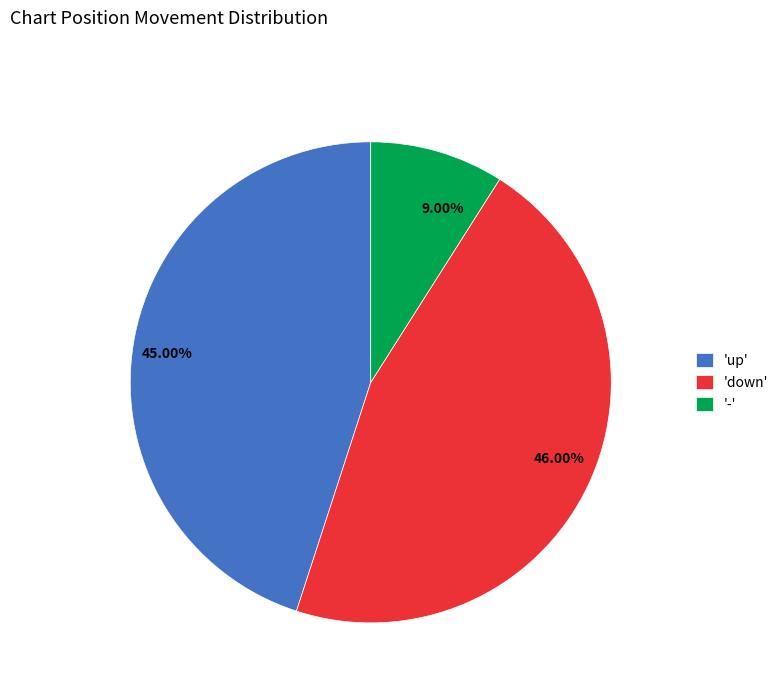

Does 9.00% account for over 50% of the chart?

No